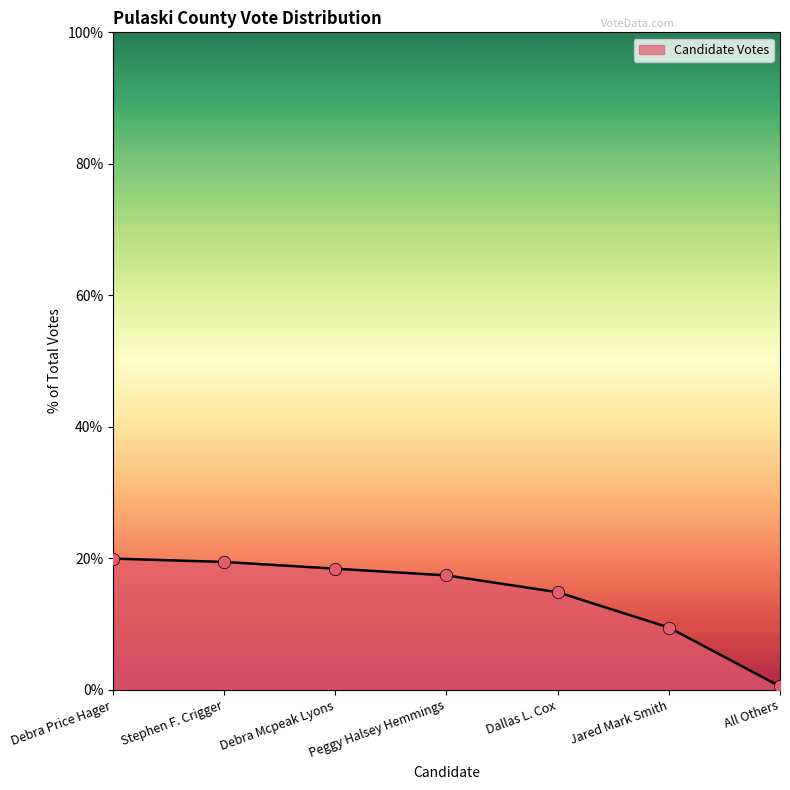

Approximately how many times larger is the value at Jared Mark Smith compared to Stephen F. Crigger?

0.5